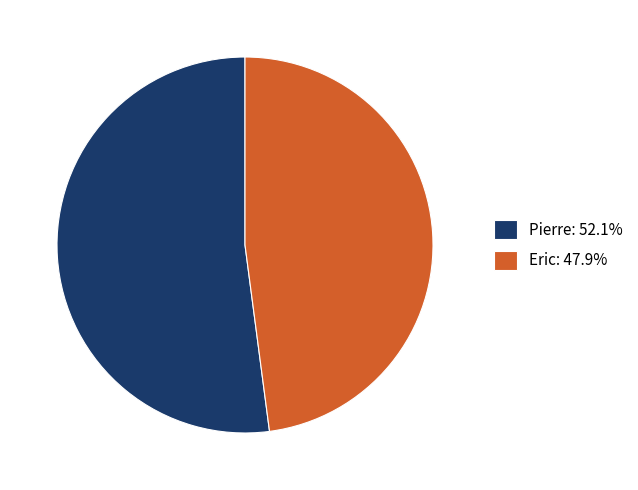

Count the number of slices in the pie.

2